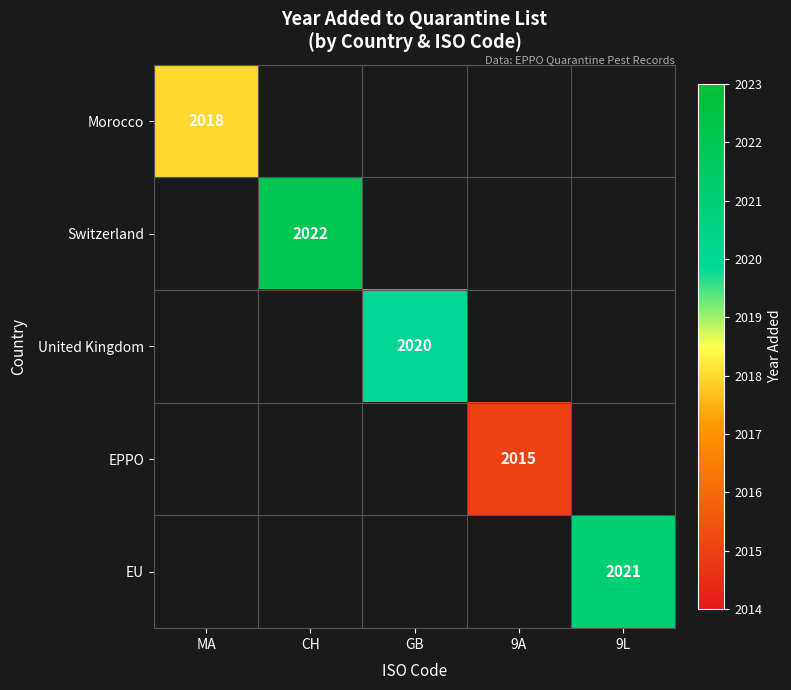

True or false: EU has a value of 2021 at 9L.

True